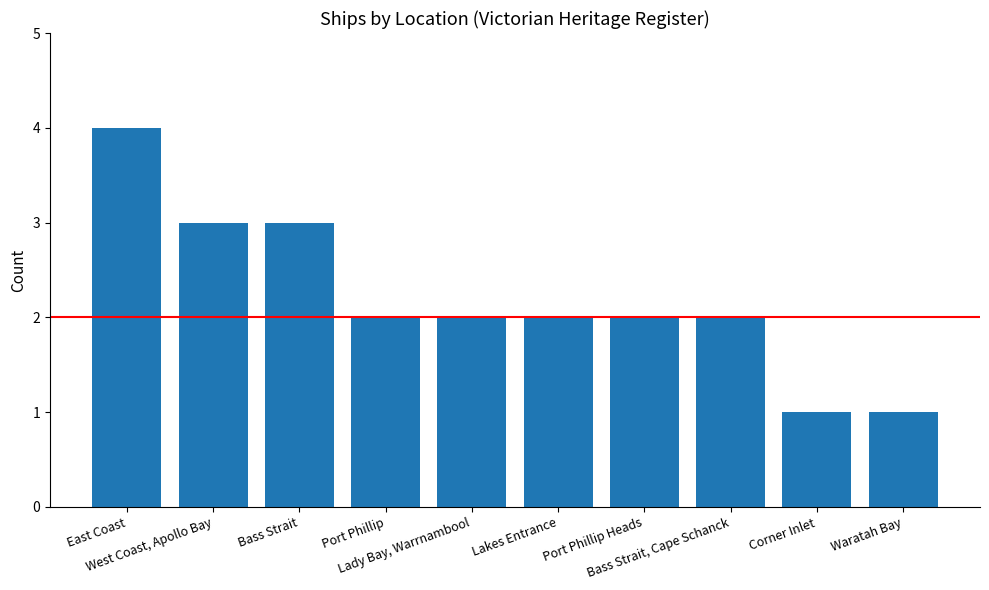

Reading left to right, extract all data points from this chart.

East Coast=4	West Coast, Apollo Bay=3	Bass Strait=3	Port Phillip=2	Lady Bay, Warrnambool=2	Lakes Entrance=2	Port Phillip Heads=2	Bass Strait, Cape Schanck=2	Corner Inlet=1	Waratah Bay=1